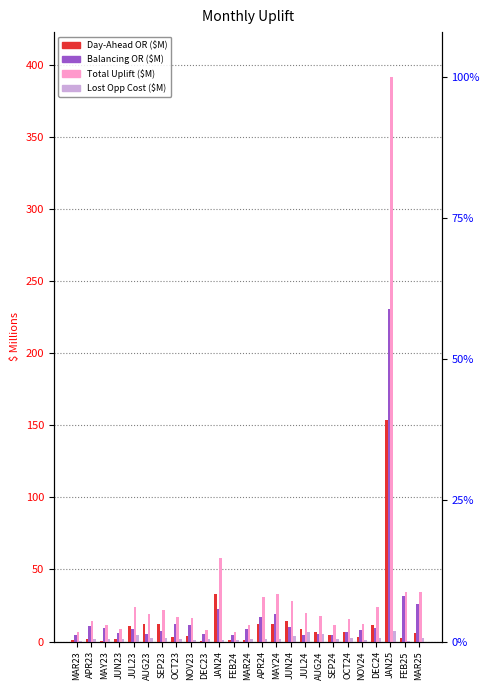

How many groups of bars are there?

25